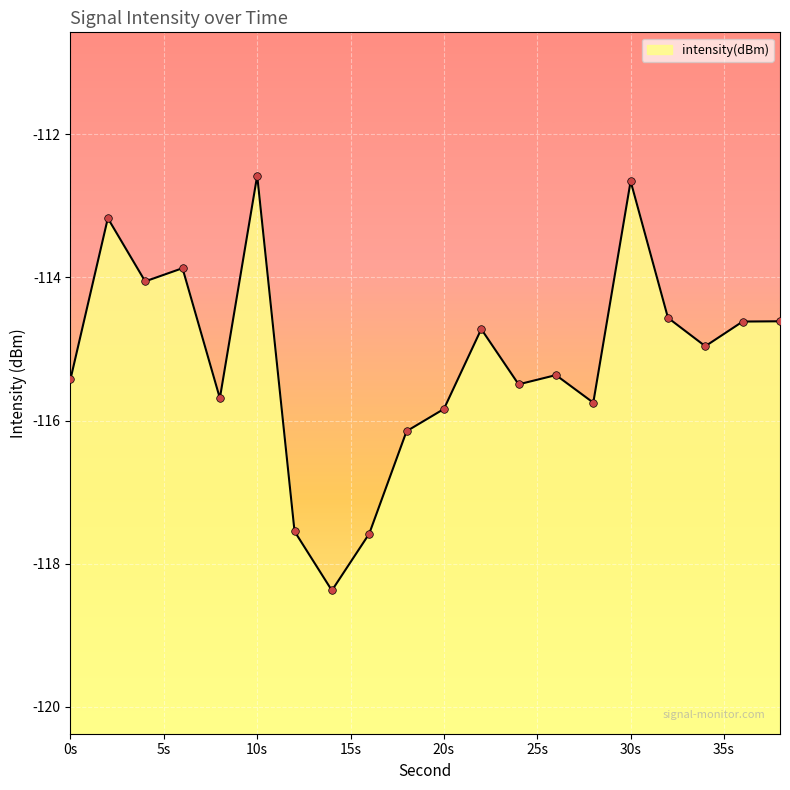

What is the change in value from 28 to 36?

+1.1